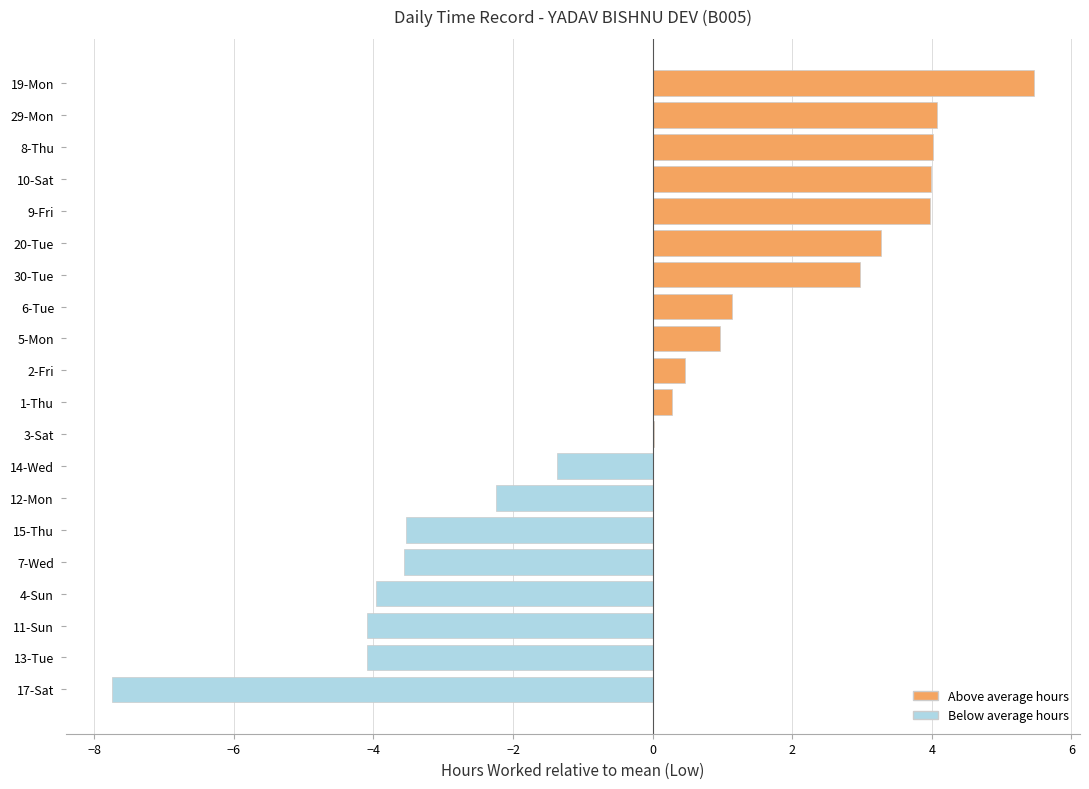

What is the greatest value displayed?

5.5